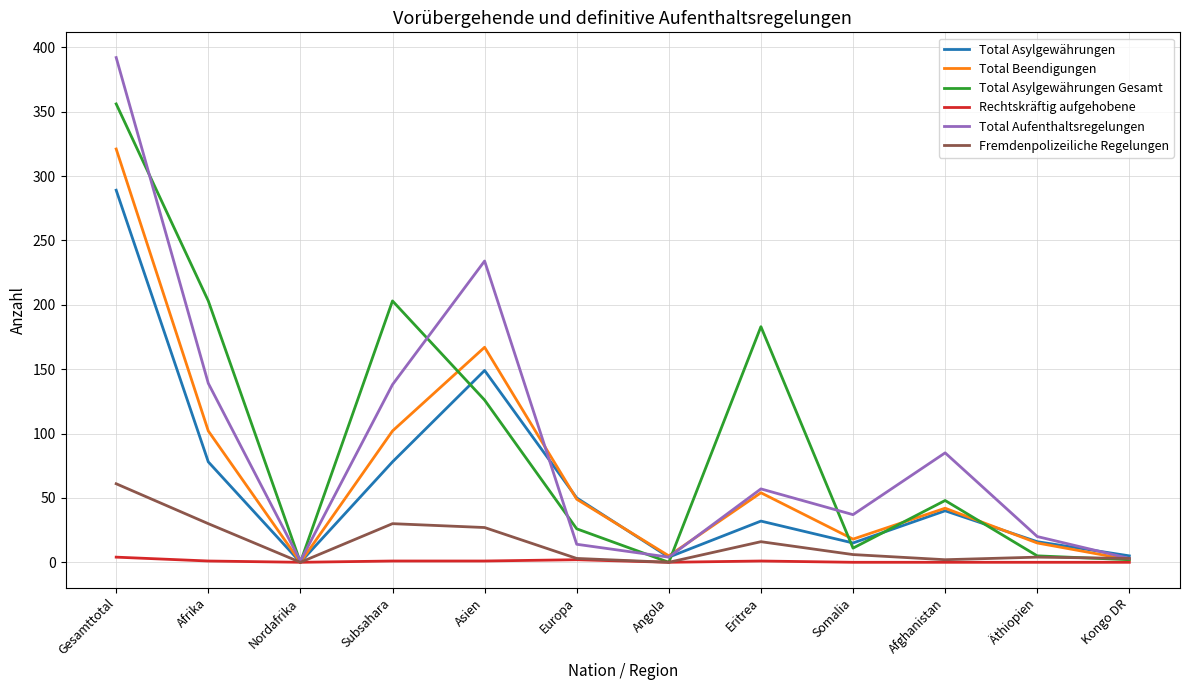

What is the maximum value for Total Asylgewährungen?

289